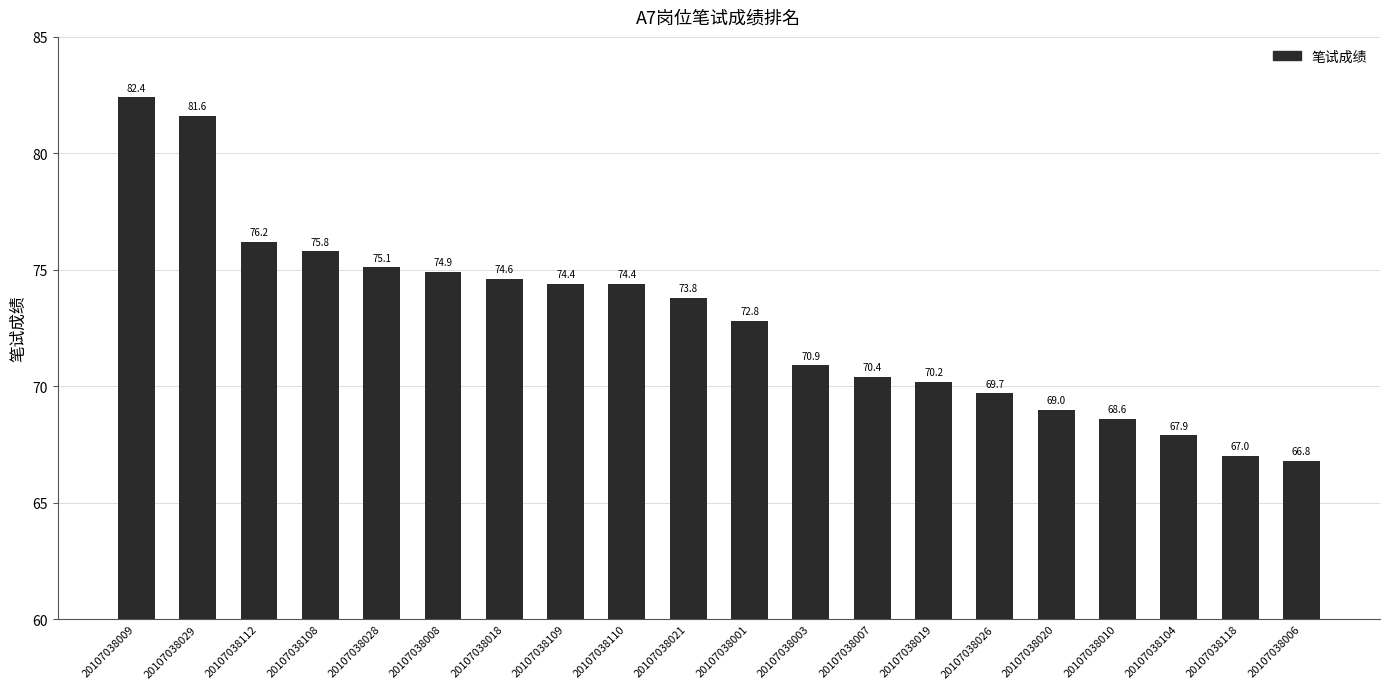

What is the smallest value displayed?

66.8